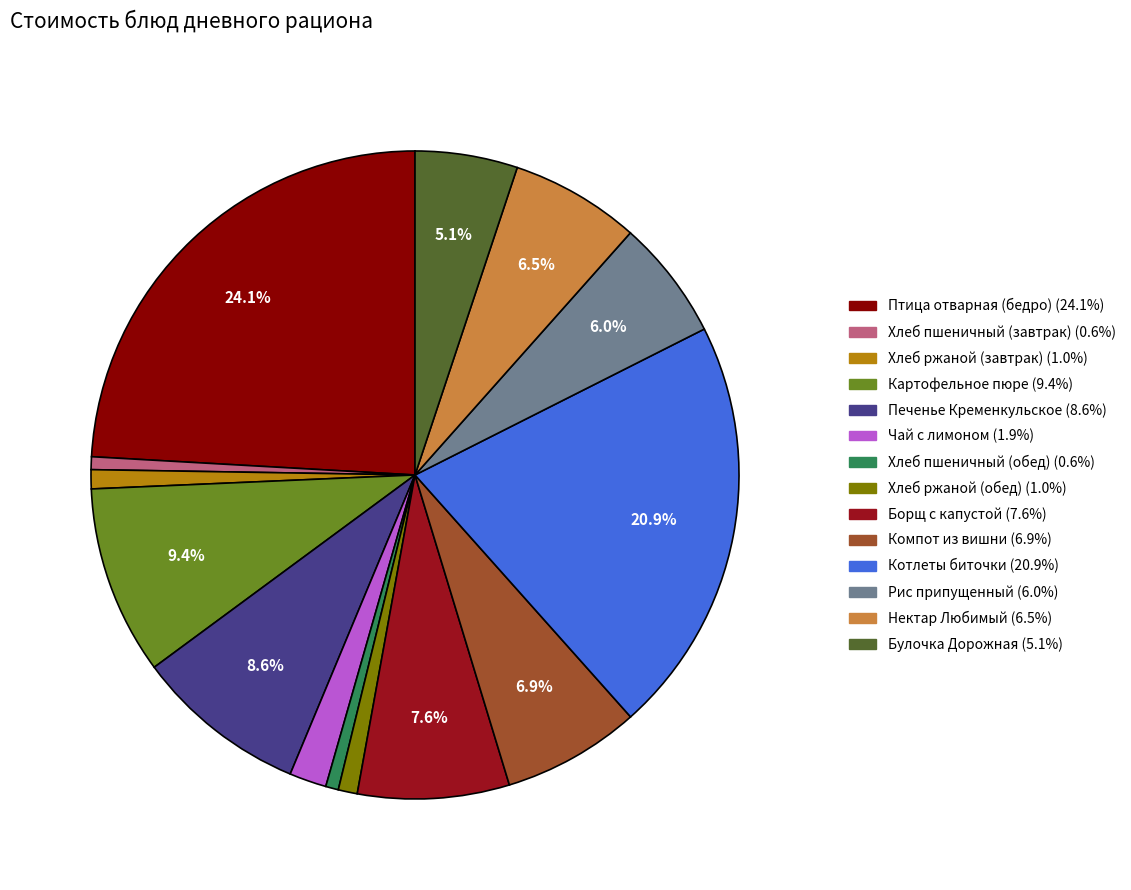

What percentage is the Хлеб пшеничный (завтрак) slice, to the nearest percent?

1%